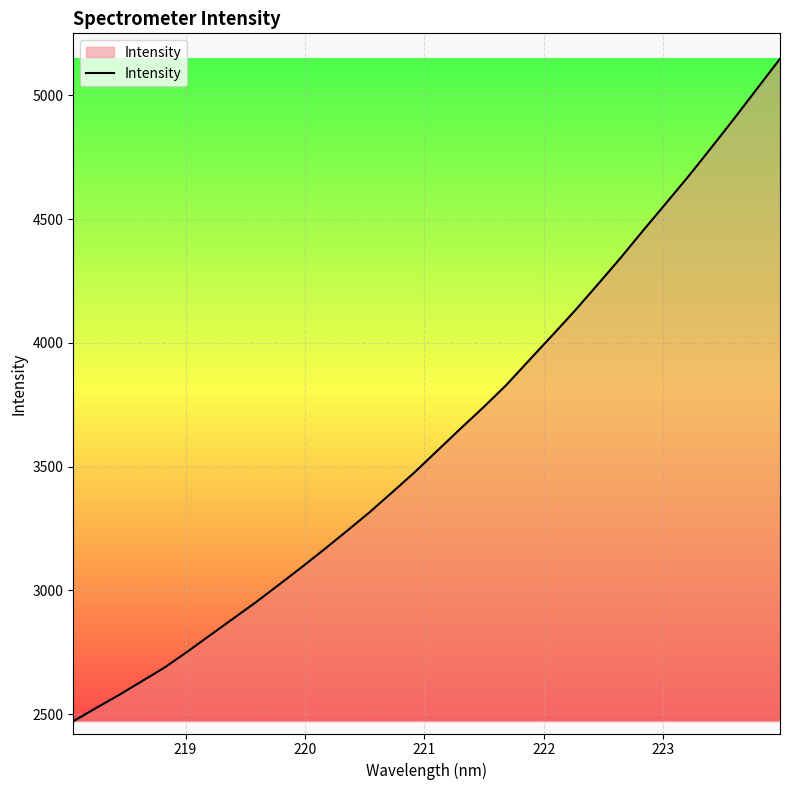

How many series are shown in this chart?

1